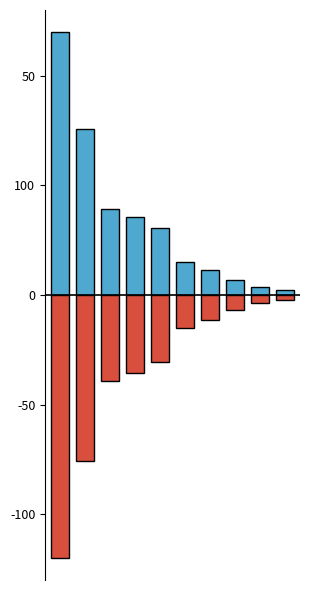

List the series in order of their peak value, lowest first.

Сума (грн) — витрати, Сума (грн) — надходження